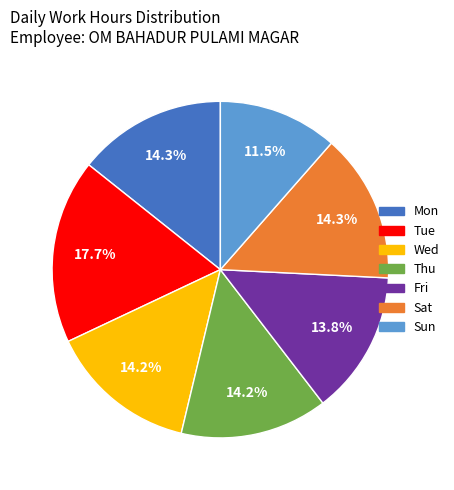

Is Mon the majority of the pie?

No